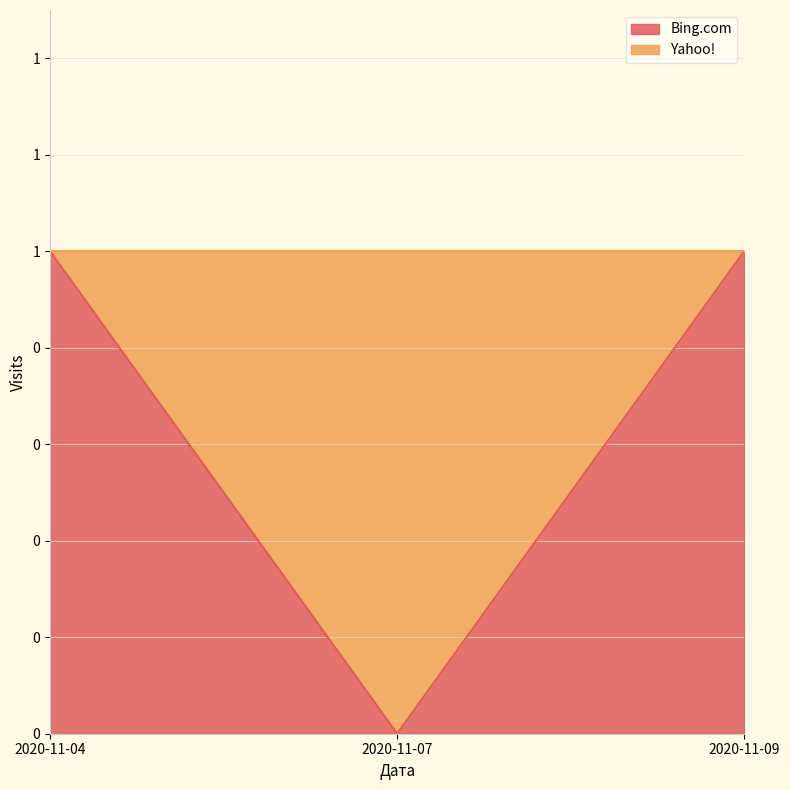

Does the chart display data point markers on the line(s)?

No